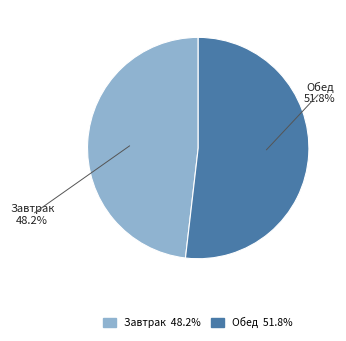

Approximately how many times larger is the value at Обед compared to Завтрак?

1.1